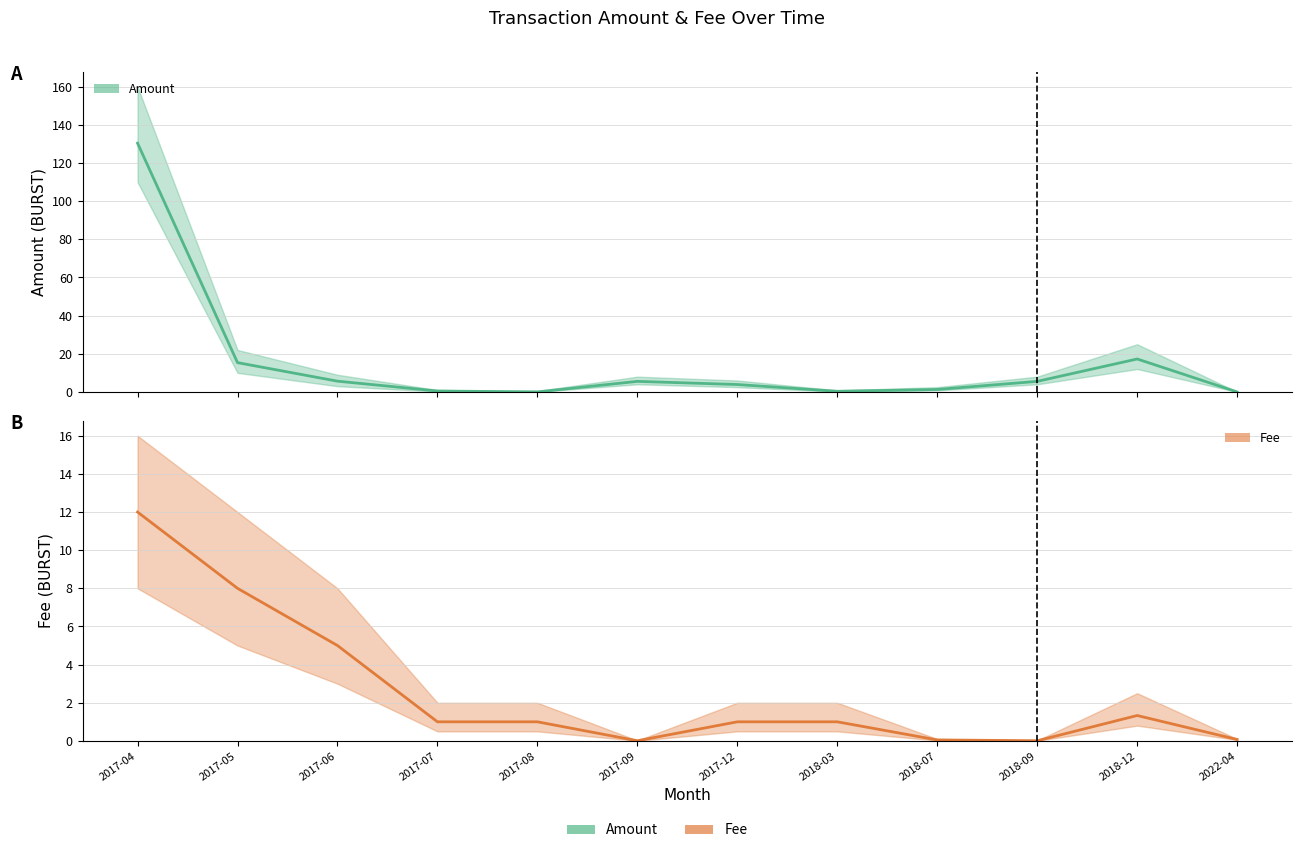

How many distinct data groups are displayed?

2